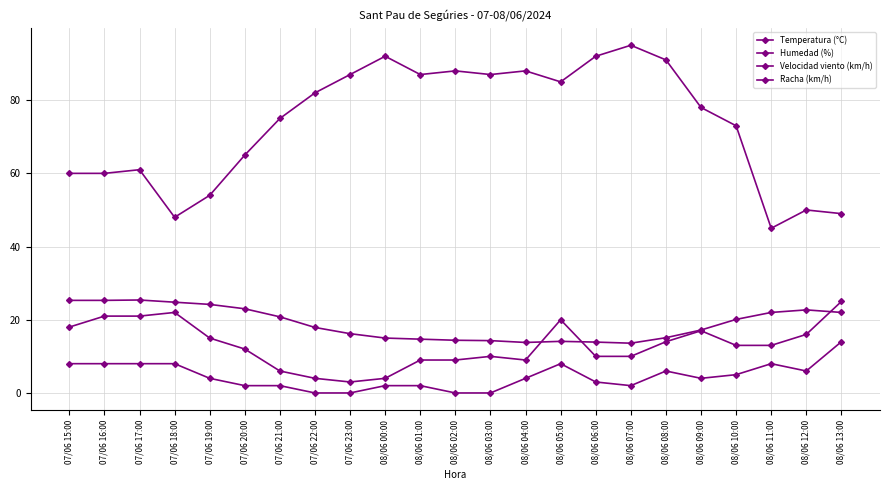

What is the difference between the maximum and second lowest values in the Velocidad viento (km/h) series?

14.0